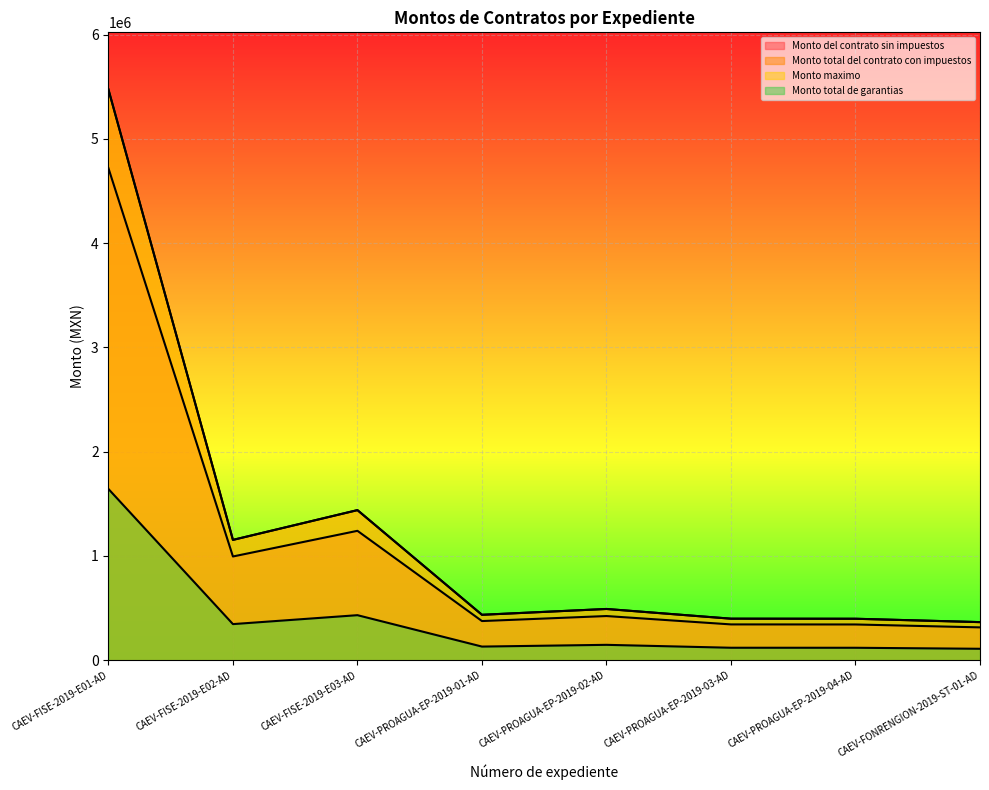

True or false: Monto maximo and Monto total de garantias intersect in this chart.

False